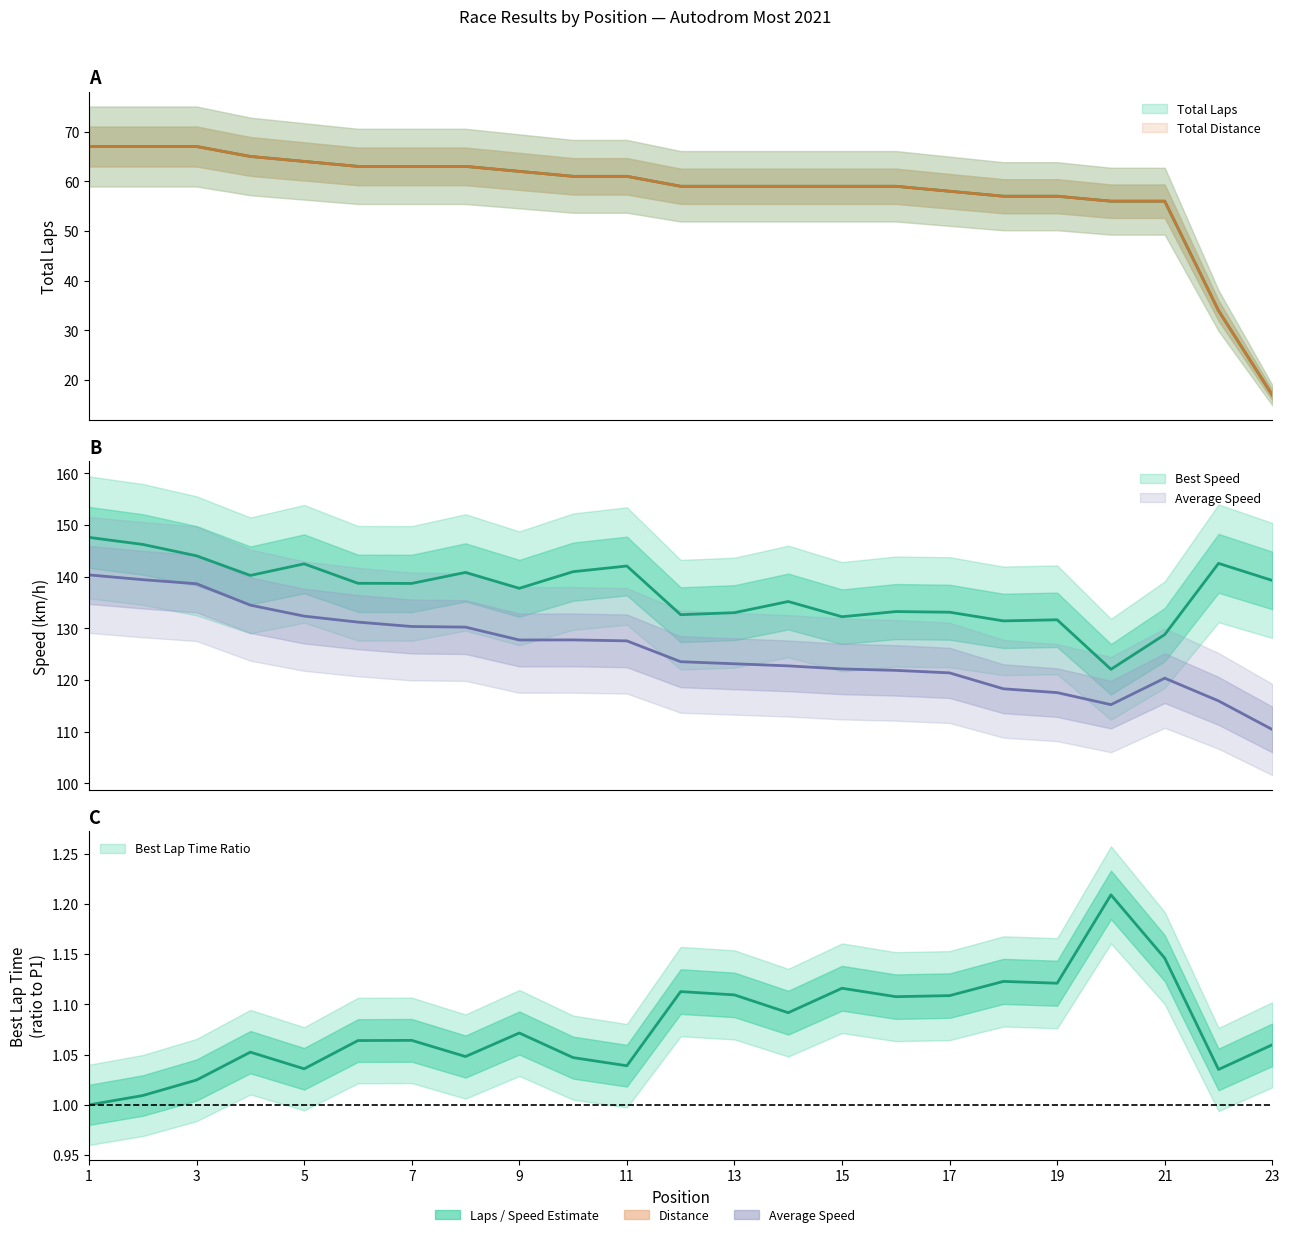

Reading left to right, what are all the values shown in this chart?

Total Laps: 1=67.0	2=67.0	3=67.0	4=65.0	5=64.0	6=63.0	7=63.0	8=63.0	9=62.0	10=61.0	11=61.0	12=59.0	13=59.0	14=59.0	15=59.0	16=59.0	17=58.0	18=57.0	19=57.0	20=56.0	21=56.0	22=34.0	23=17.0
Best Lap Time (s): 1=1.0	2=1.0	3=1.0	4=1.1	5=1.0	6=1.1	7=1.1	8=1.0	9=1.1	10=1.0	11=1.0	12=1.1	13=1.1	14=1.1	15=1.1	16=1.1	17=1.1	18=1.1	19=1.1	20=1.2	21=1.1	22=1.0	23=1.1
Best Speed: 1=147.6	2=146.3	3=144.0	4=140.3	5=142.5	6=138.7	7=138.7	8=140.8	9=137.8	10=141.0	11=142.1	12=132.7	13=133.0	14=135.2	15=132.3	16=133.3	17=133.1	18=131.5	19=131.7	20=122.1	21=128.8	22=142.6	23=139.3
Average Speed: 1=140.3	2=139.4	3=138.6	4=134.5	5=132.4	6=131.2	7=130.4	8=130.2	9=127.8	10=127.8	11=127.6	12=123.5	13=123.1	14=122.7	15=122.2	16=121.9	17=121.4	18=118.3	19=117.6	20=115.2	21=120.4	22=116.0	23=110.4
Total Distance: 1=67.0	2=67.0	3=67.0	4=65.0	5=64.0	6=63.0	7=63.0	8=63.0	9=62.0	10=61.0	11=61.0	12=59.0	13=59.0	14=59.0	15=59.0	16=59.0	17=58.0	18=57.0	19=57.0	20=56.0	21=56.0	22=34.0	23=17.0